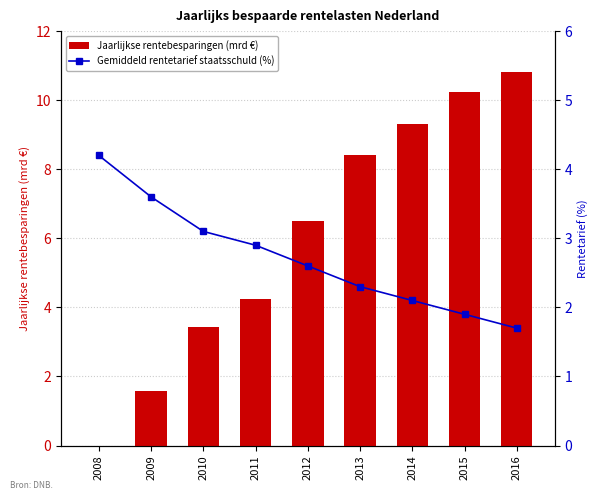

What is the value of the Jaarlijkse rentebesparingen (mrd €) bar at the 3rd from the left?

3.4